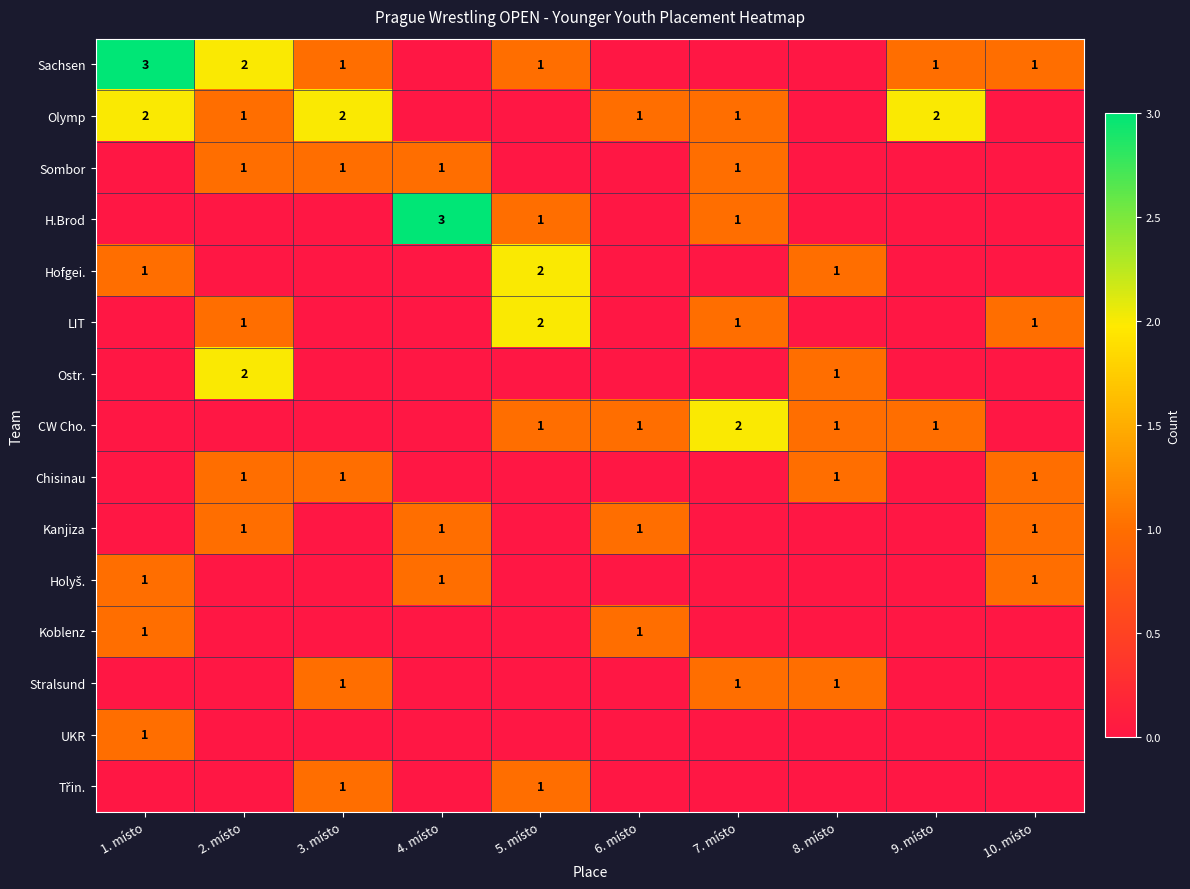

The value of CW Cho. at 9. místo is 1. True or false?

True